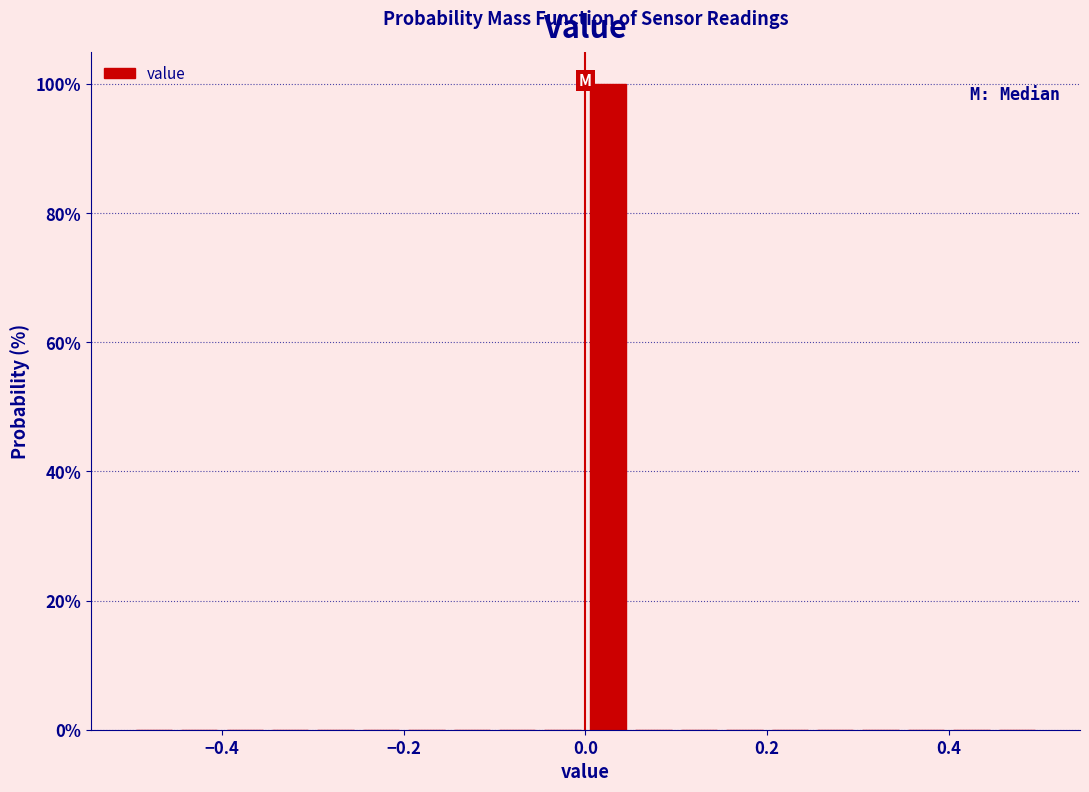

Read against the x-axis, roughly where is the centre of the tallest bar?

0.02